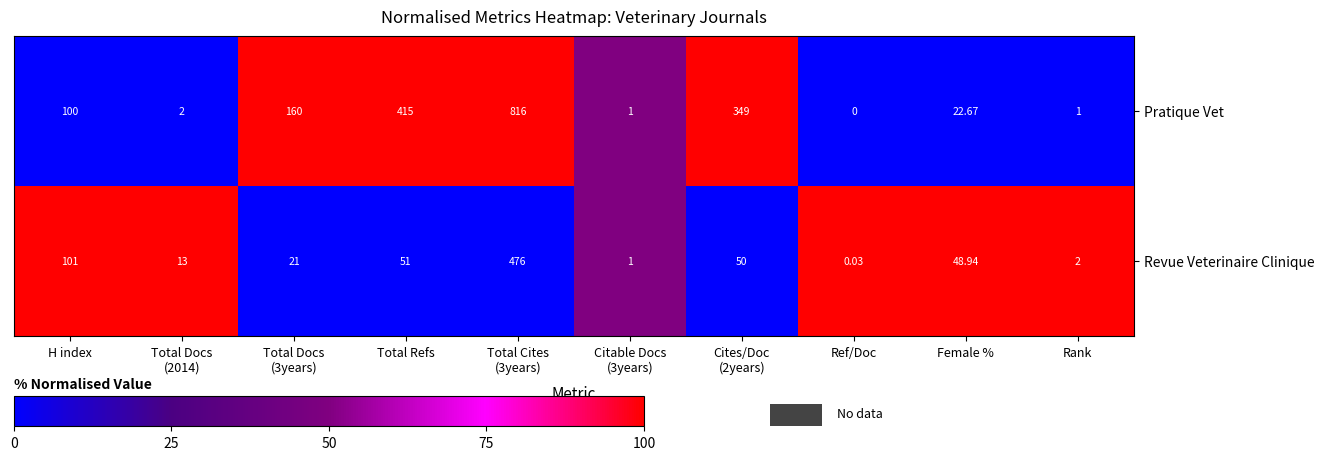

Where is Revue Veterinaire Clinique nearest to the value 238?

H index